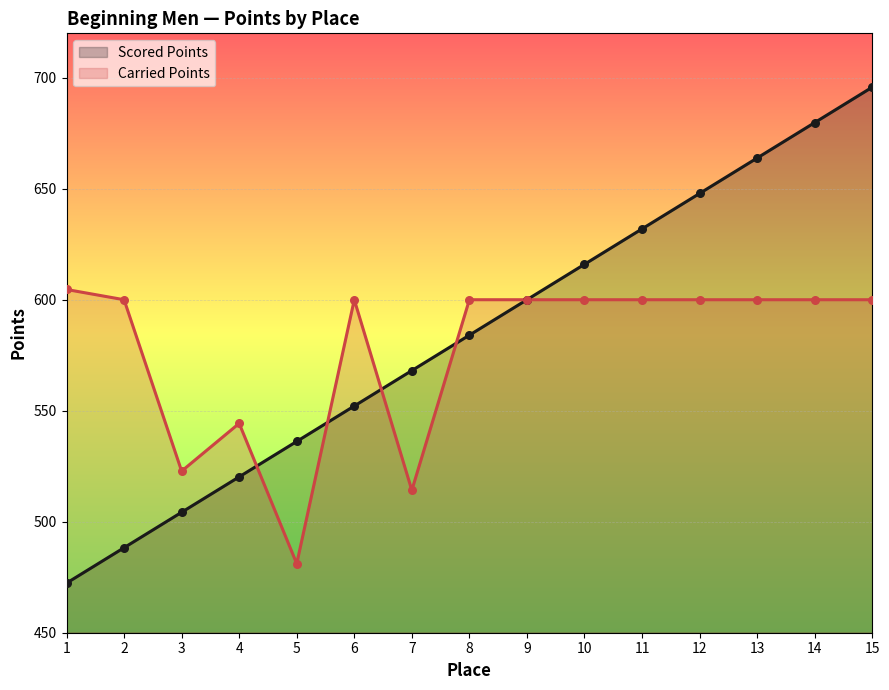

Which series has the largest total across all categories?

Scored Points